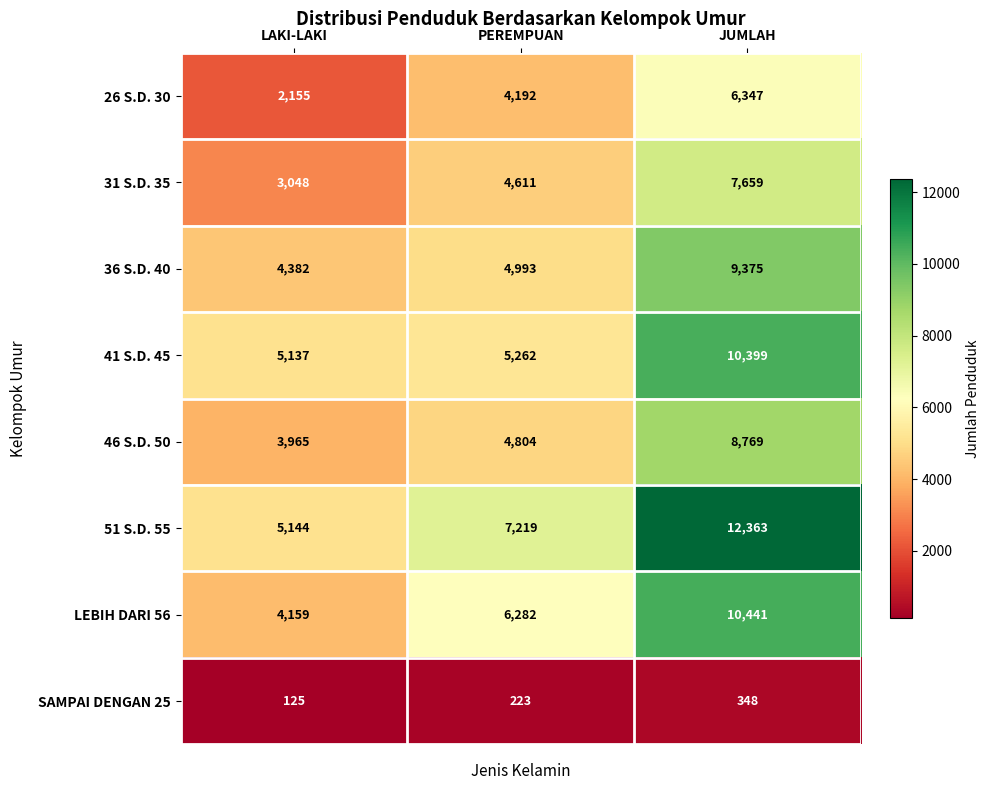

What is the difference between the highest and lowest values at PEREMPUAN?

6996